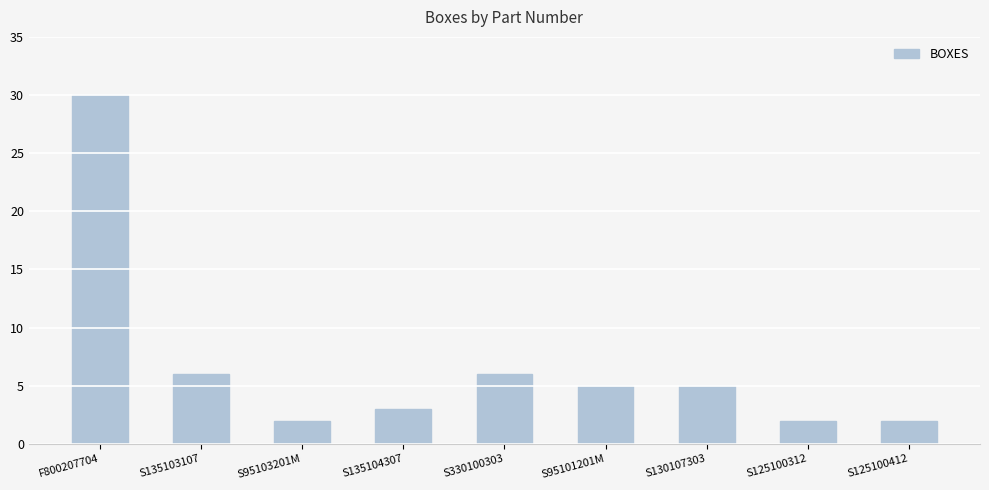

Is it true that the value at S130107303 is 9?

False